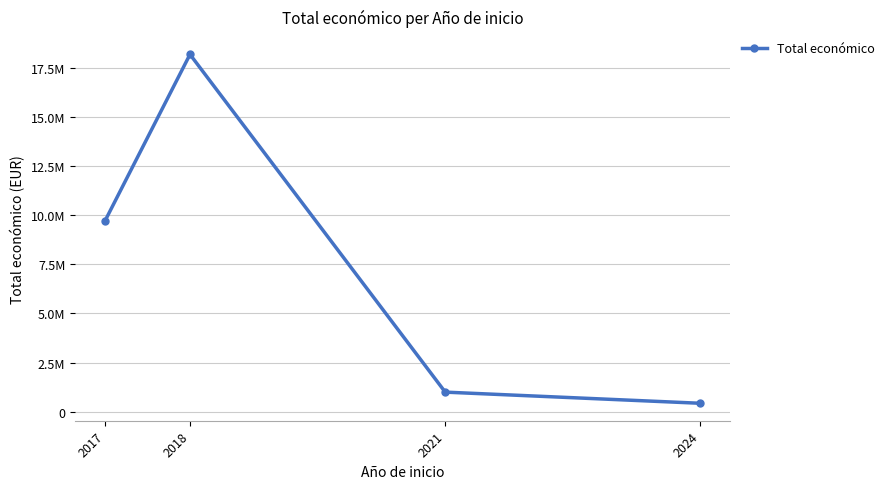

Does the chart display data point markers on the line(s)?

Yes